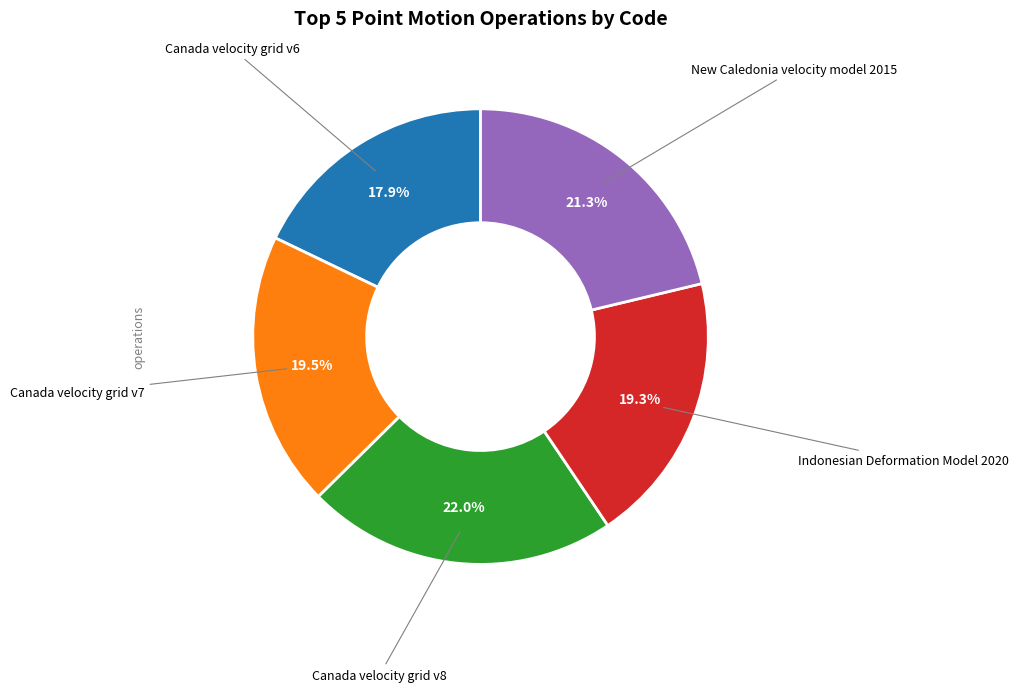

To the nearest percent, what is the difference between the largest and smallest slice percentages?

4%